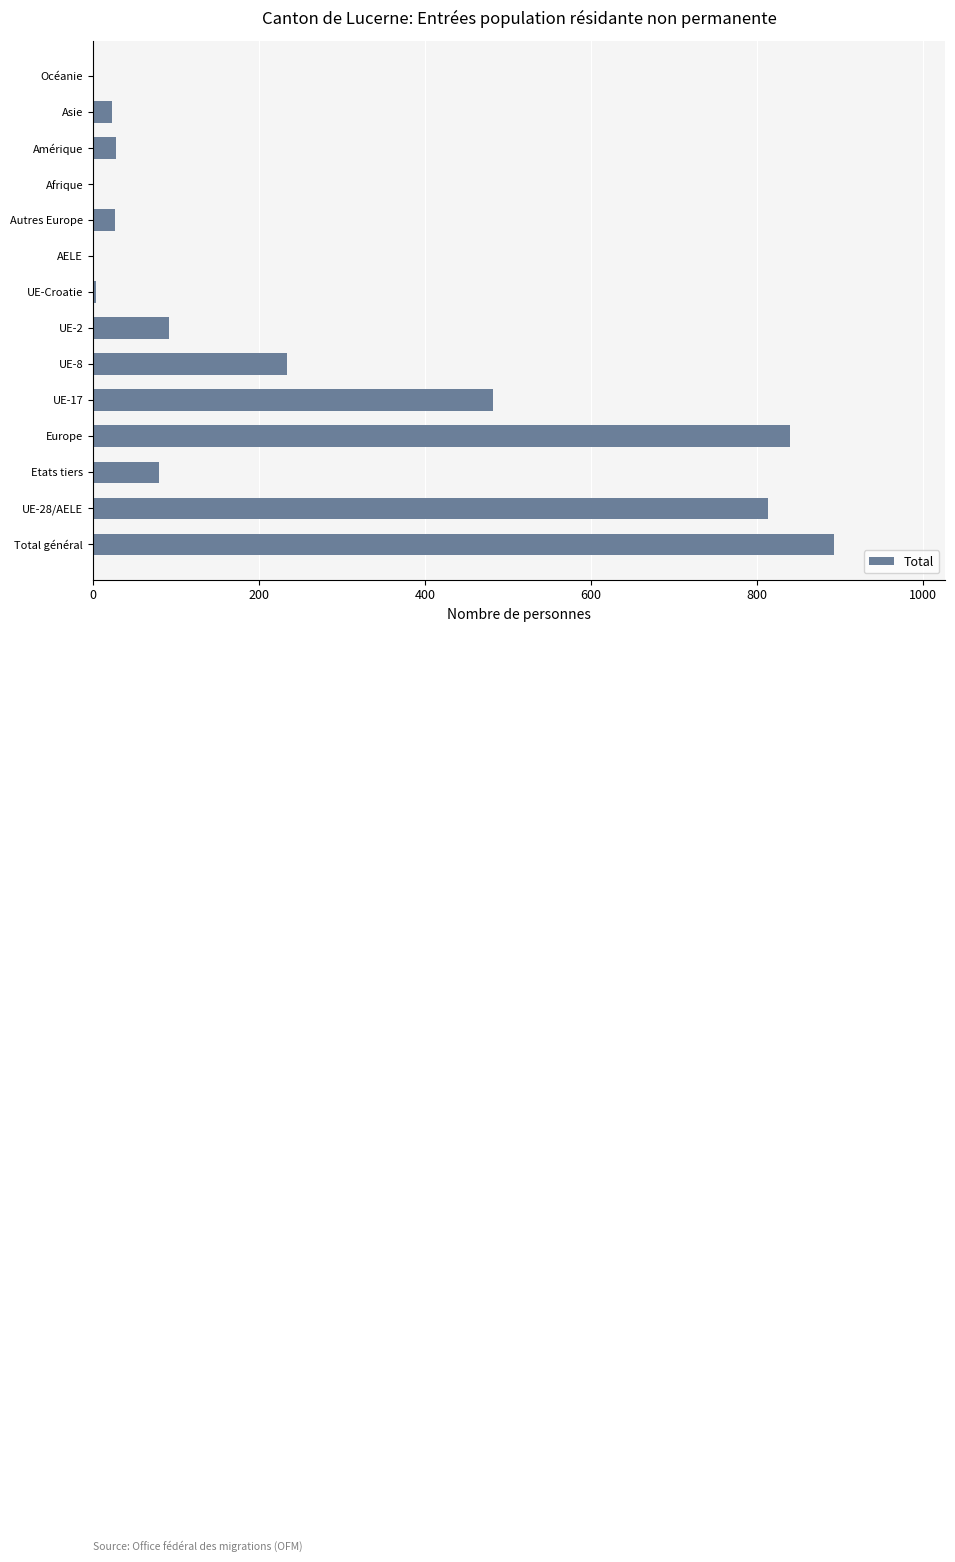

What is the change in value from UE-17 to Autres Europe?

-455